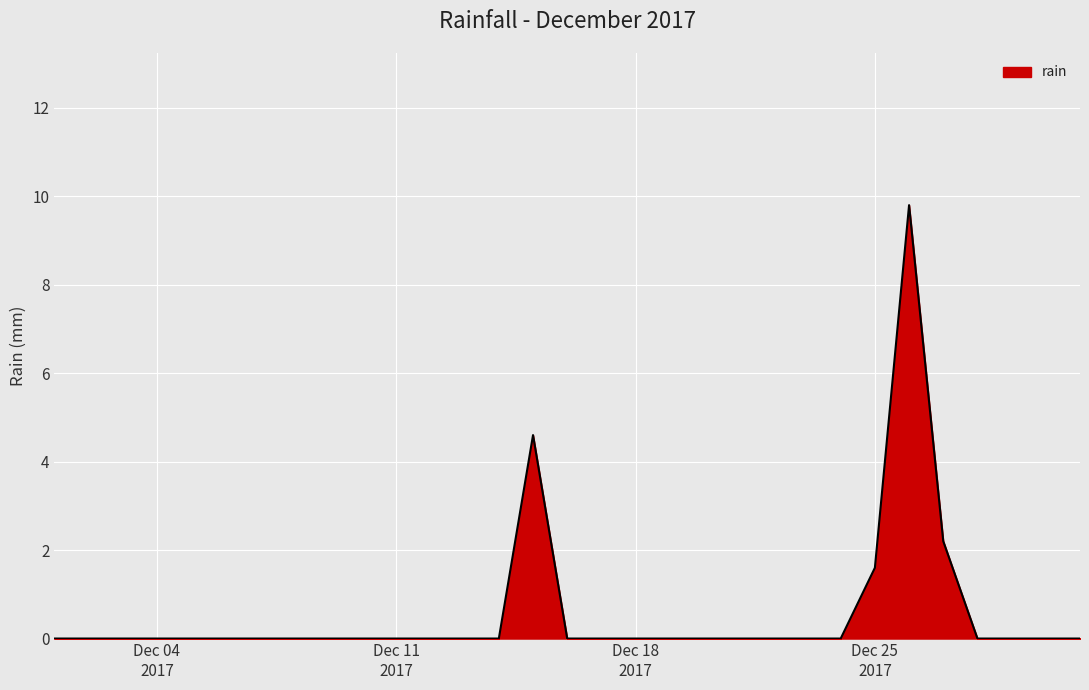

What is the difference between the maximum and minimum values?

9.8